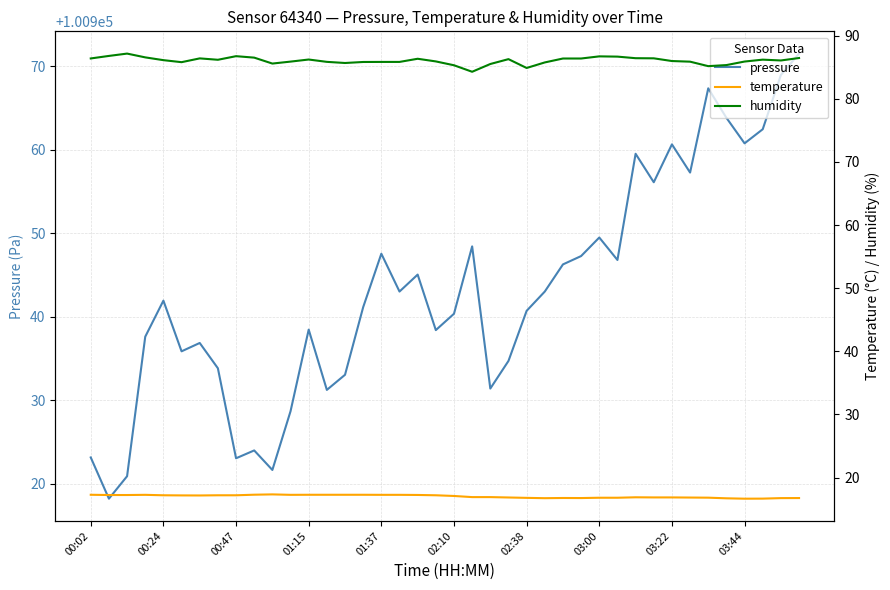

Is the value of temperature at 29 greater than the value of pressure at 33?

No